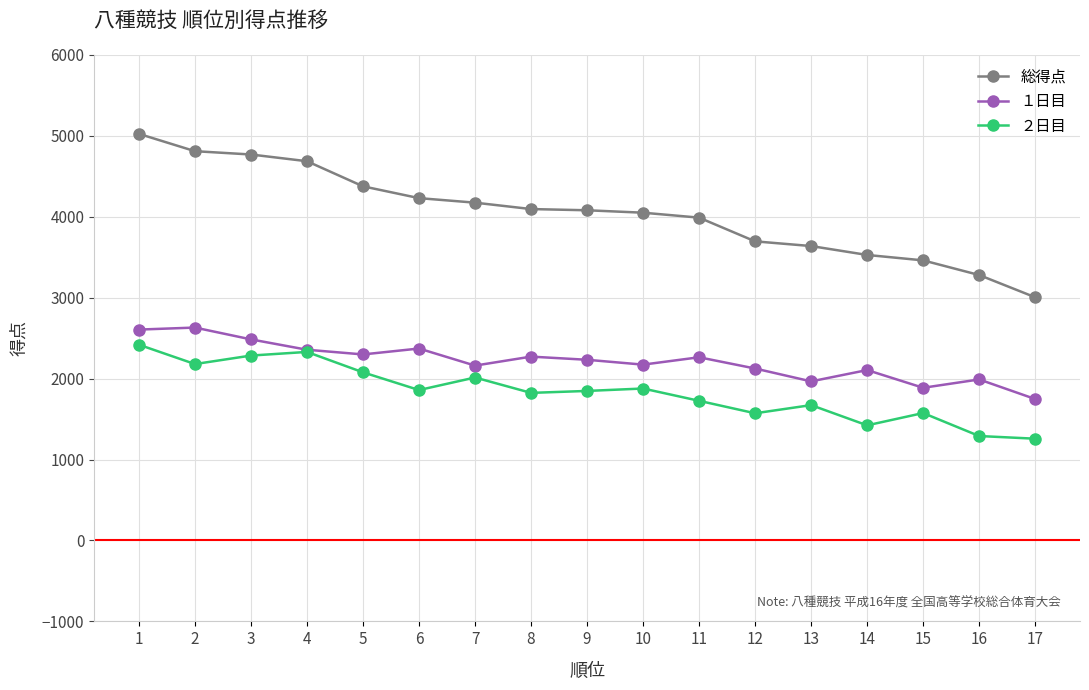

Rank the series by their maximum value, from lowest to highest.

２日目, １日目, 総得点